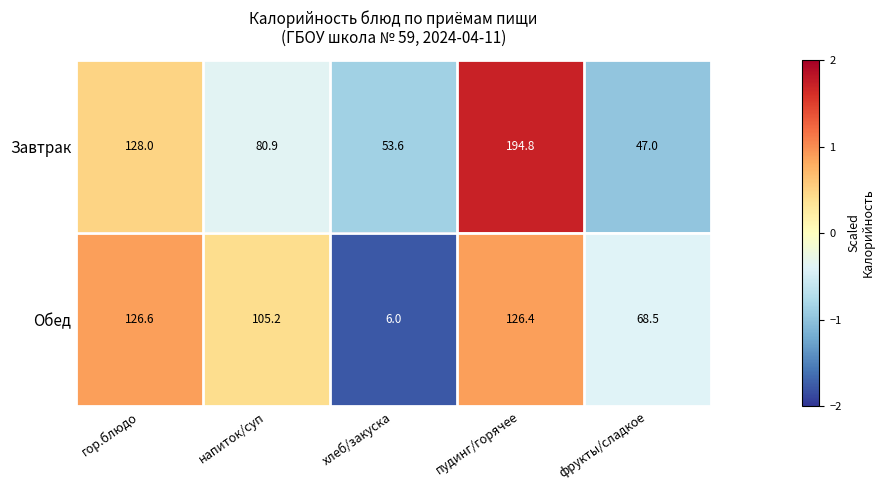

Between гор.блюдо and напиток/суп, which series saw the biggest shift?

Завтрак